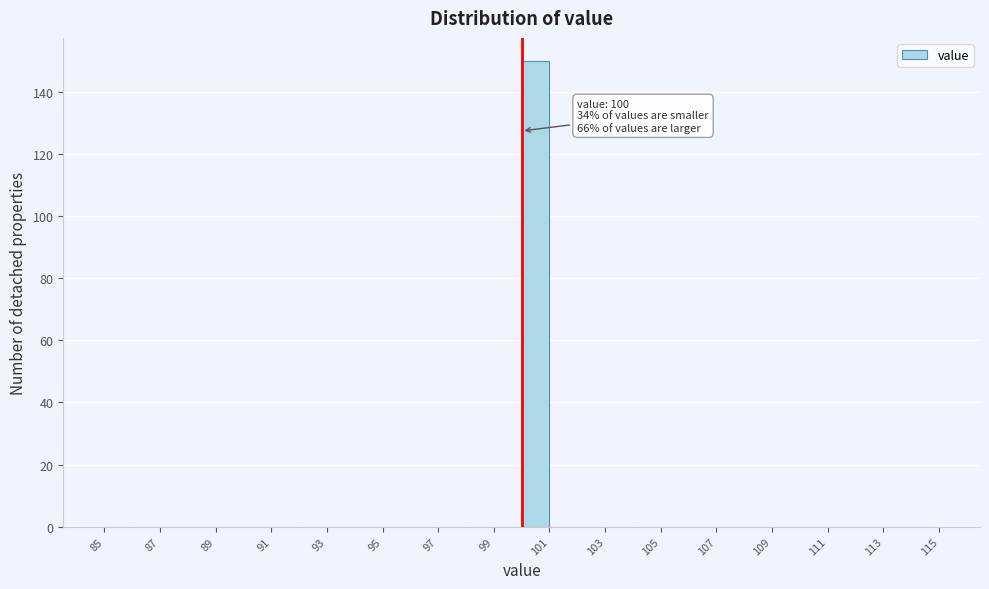

Over which range of the x-axis is the bar tallest?

100 to 101